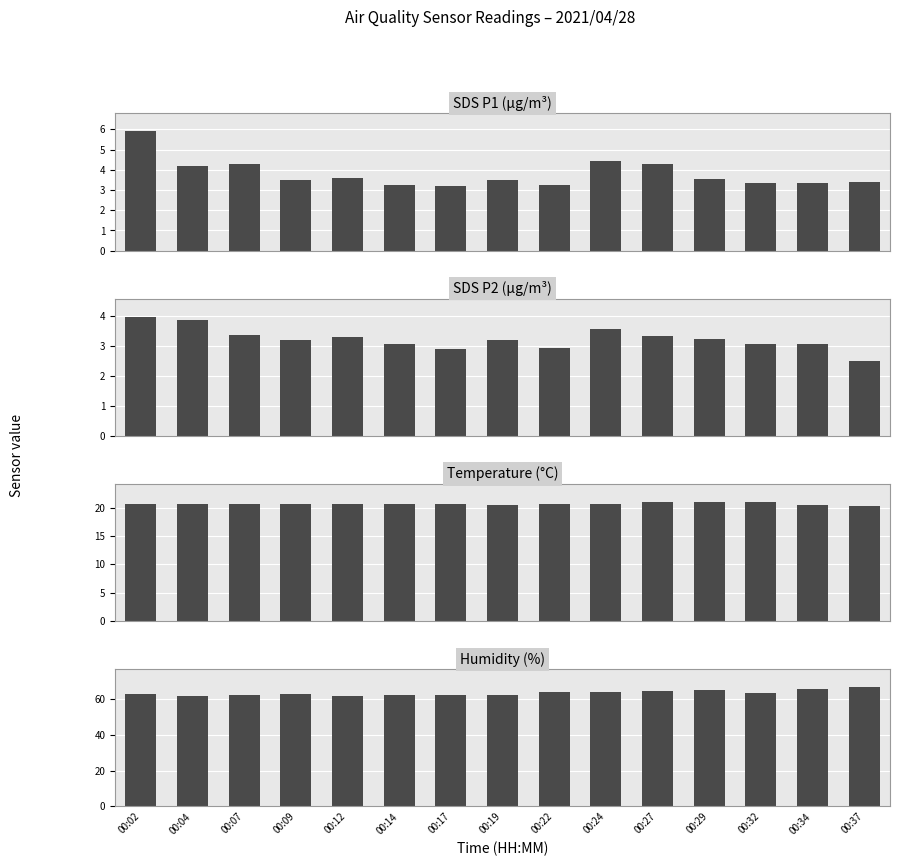

At which label is SDS_P1 closest to 4?

00:04